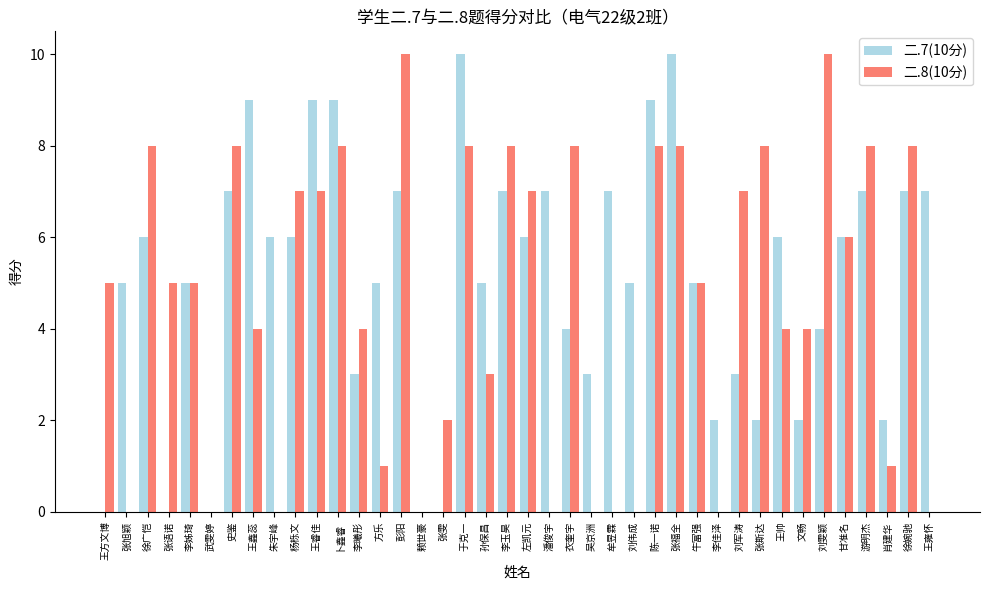

Is it true that 二.7(10分) equals 15 at 张福全?

False